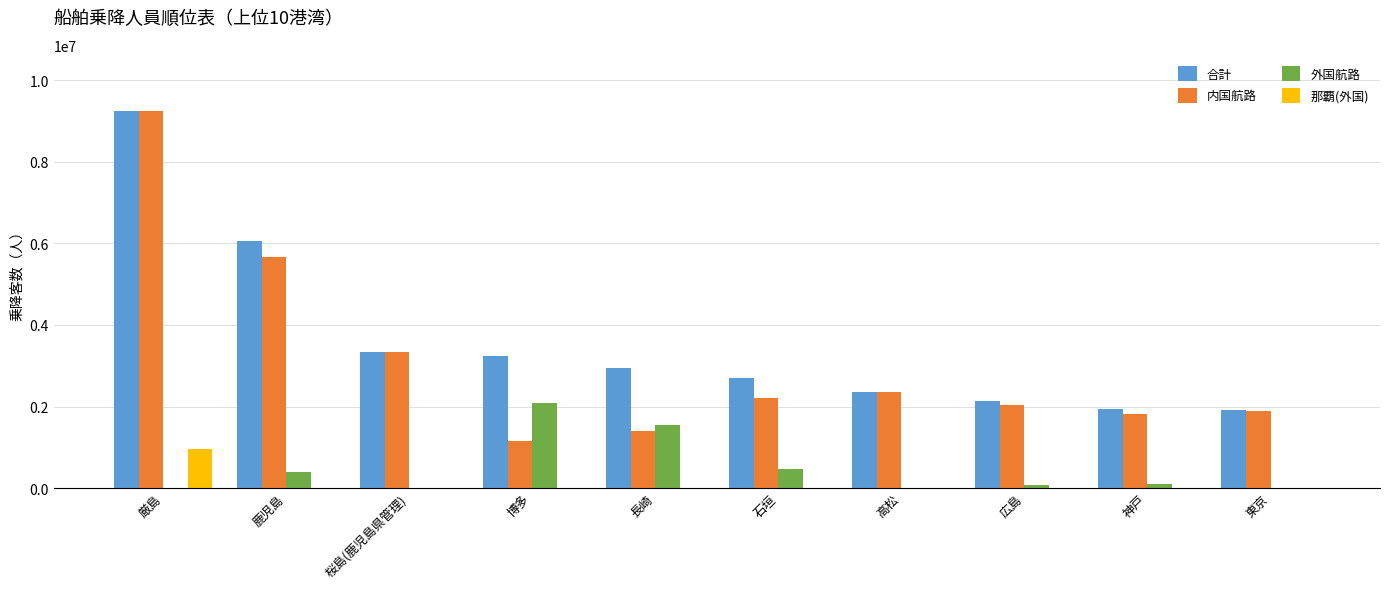

What is the sum of the 内国航路 values at 長崎 and 鹿児島?

7081952